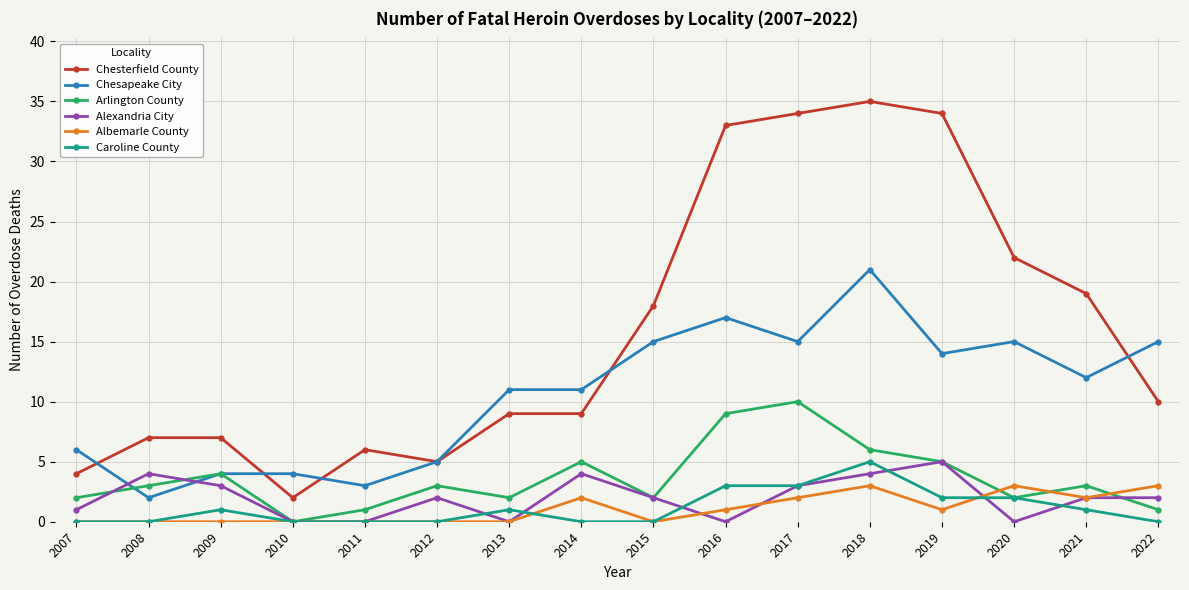

Which series has the widest spread of values?

Chesterfield County